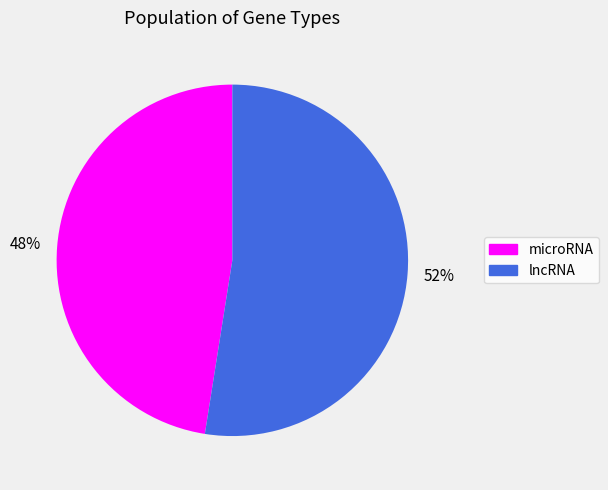

Is it true that microRNA is 48% of the pie?

True